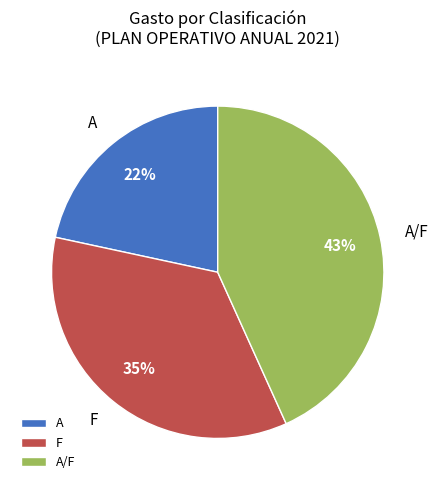

The A slice represents 22% of the pie. True or false?

True